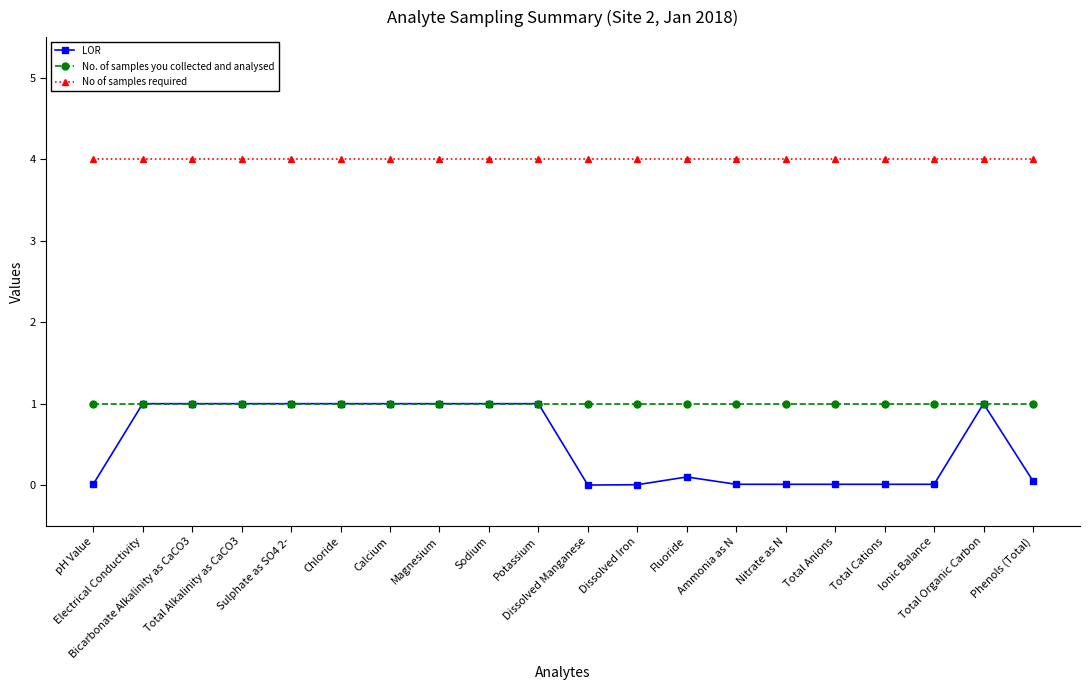

What is the value of the No of samples required point at the 17th from the left?

4.0